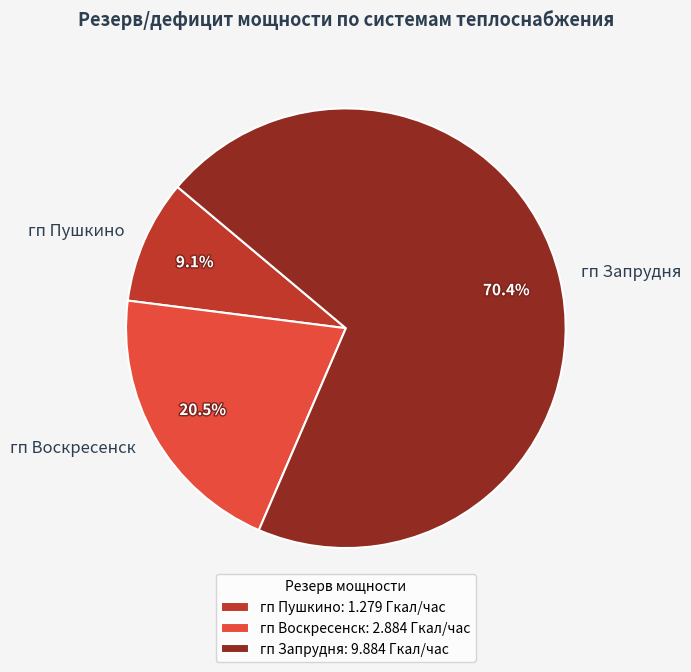

Does гп Запрудня account for over 50% of the chart?

Yes